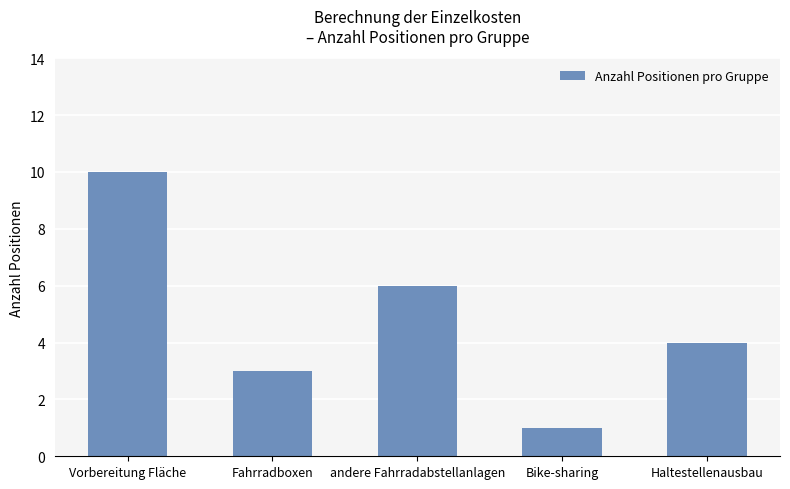

Count the number of categories in the chart.

5